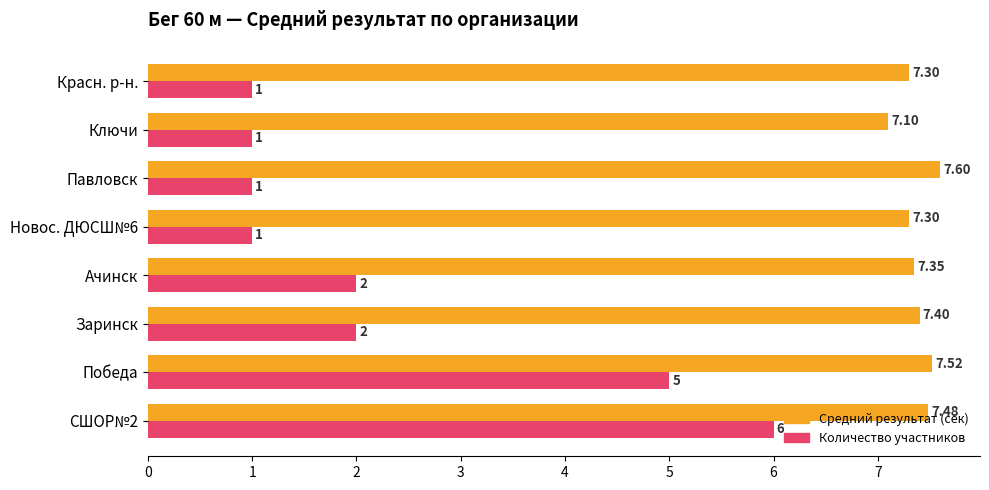

Which series has the largest total across all categories?

Средний результат (сек)